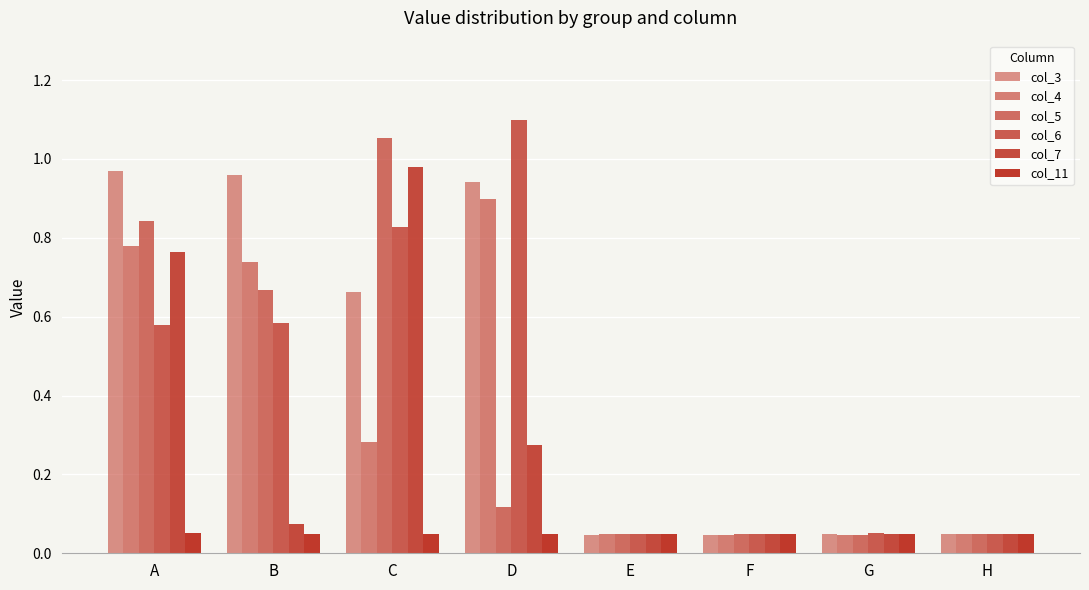

What is the difference between the maximum and minimum values in the col_4 series?

0.9